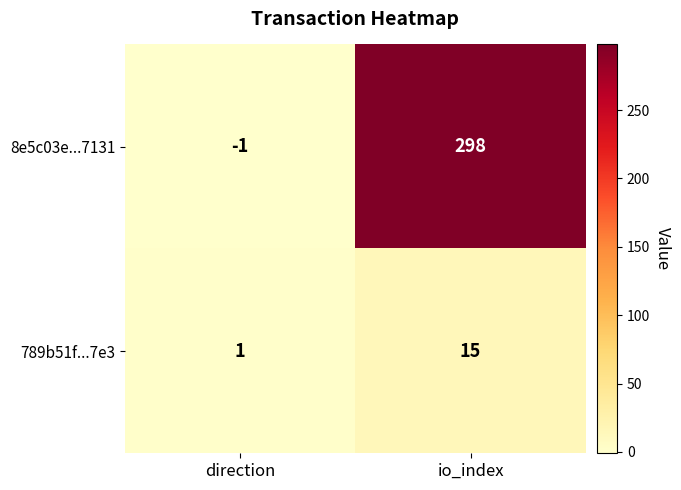

Rank the series at direction from highest to lowest value.

789b51f...7e3, 8e5c03e...7131